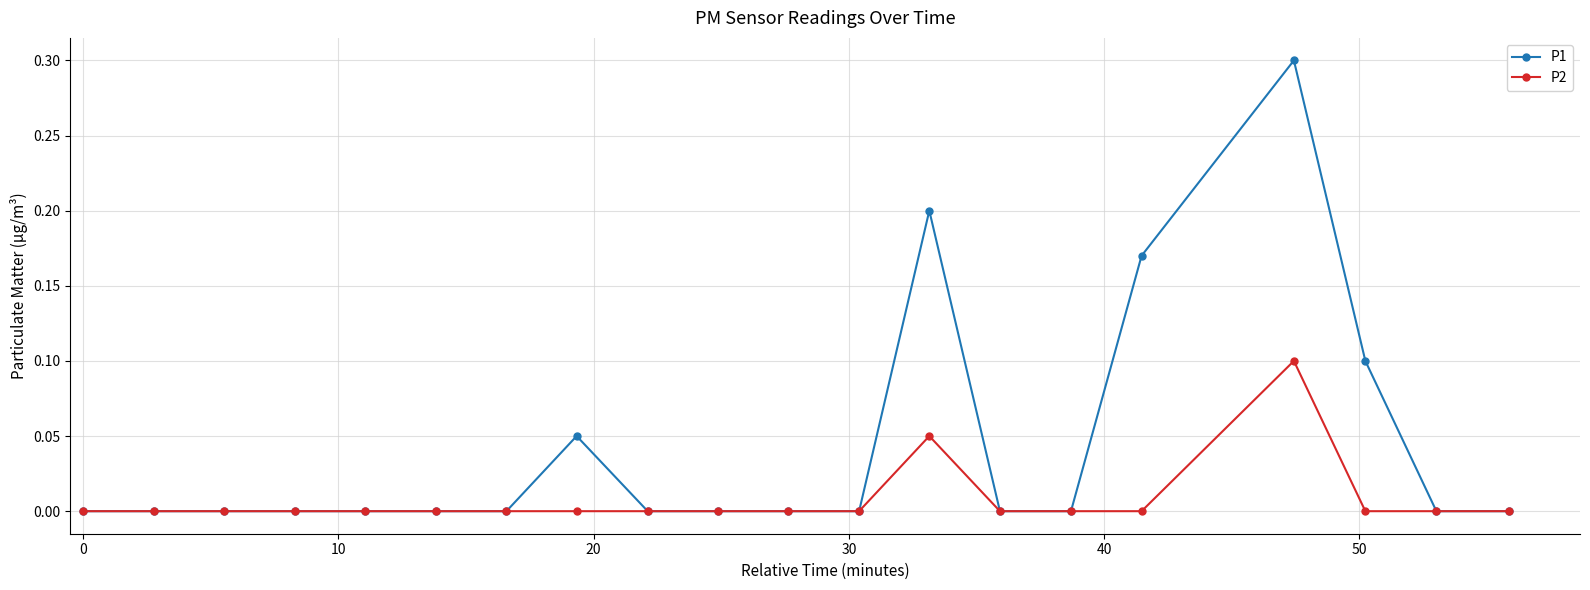

Which series has the widest spread of values?

P1